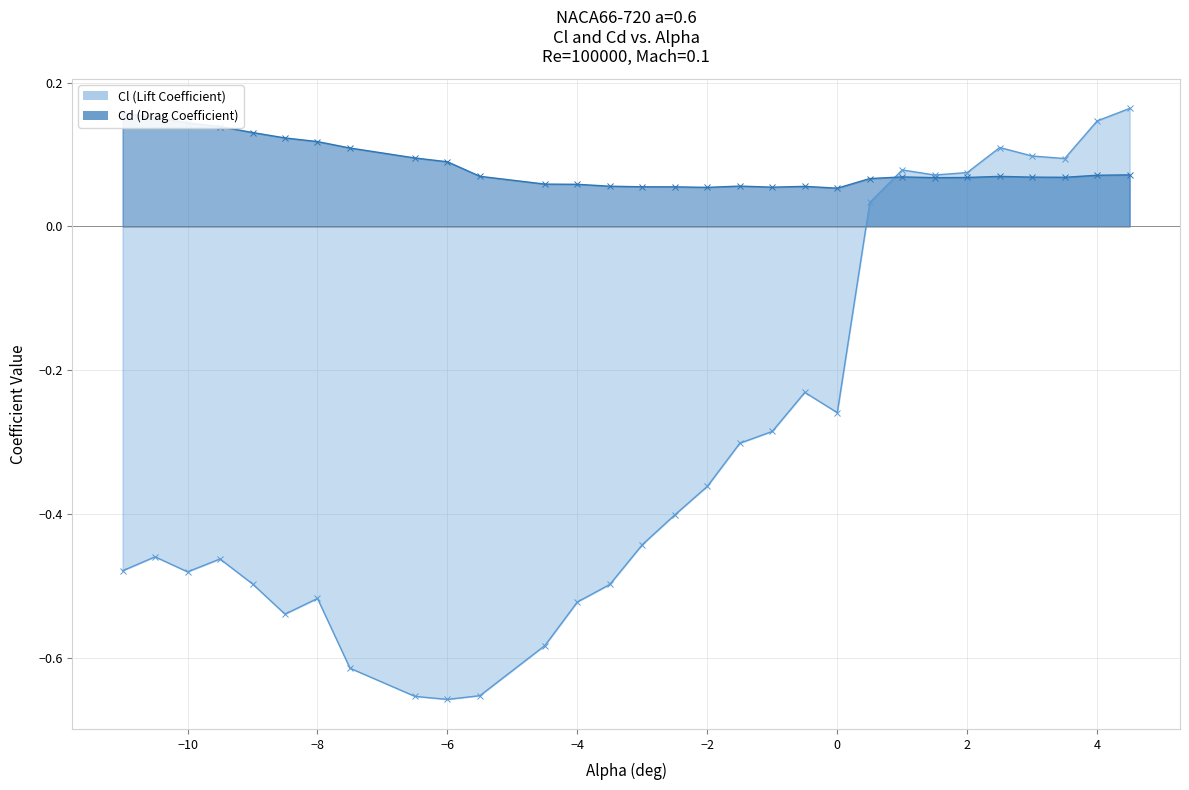

Reading right to left, list all the values displayed in this chart.

Cl (Lift Coefficient): 0.2	0.1	0.1	0.1	0.1	0.1	0.1	0.1	0.0	-0.3	-0.2	-0.3	-0.3	-0.4	-0.4	-0.4	-0.5	-0.5	-0.6	-0.7	-0.7	-0.7	-0.6	-0.5	-0.5	-0.5	-0.5	-0.5	-0.5	-0.5
Cd (Drag Coefficient): 0.1	0.1	0.1	0.1	0.1	0.1	0.1	0.1	0.1	0.1	0.1	0.1	0.1	0.1	0.1	0.1	0.1	0.1	0.1	0.1	0.1	0.1	0.1	0.1	0.1	0.1	0.1	0.1	0.2	0.2